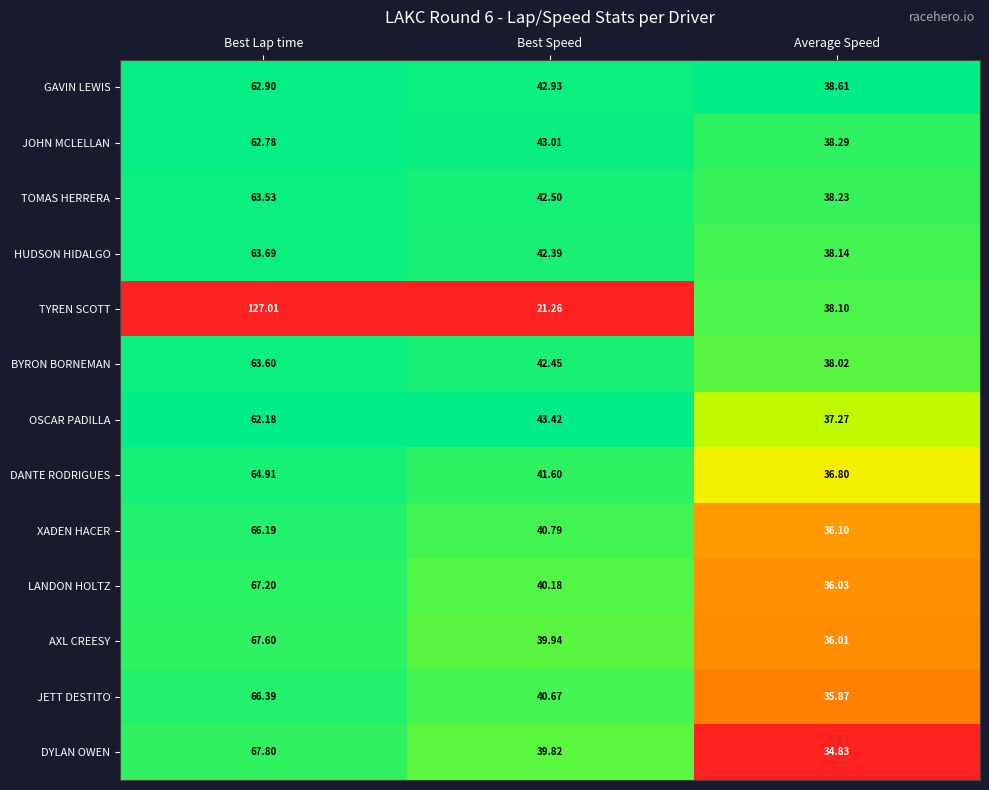

At which label is JOHN MCLELLAN closest to 50?

Best Speed